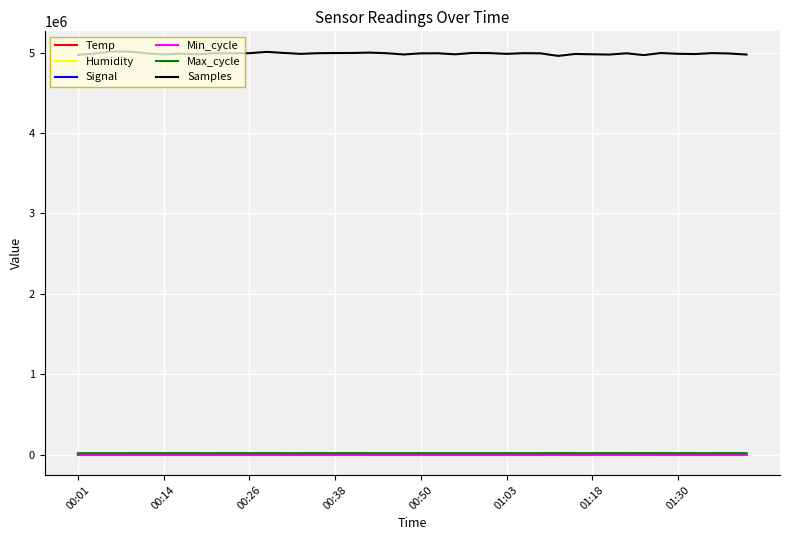

Which series has the largest total across all categories?

Samples